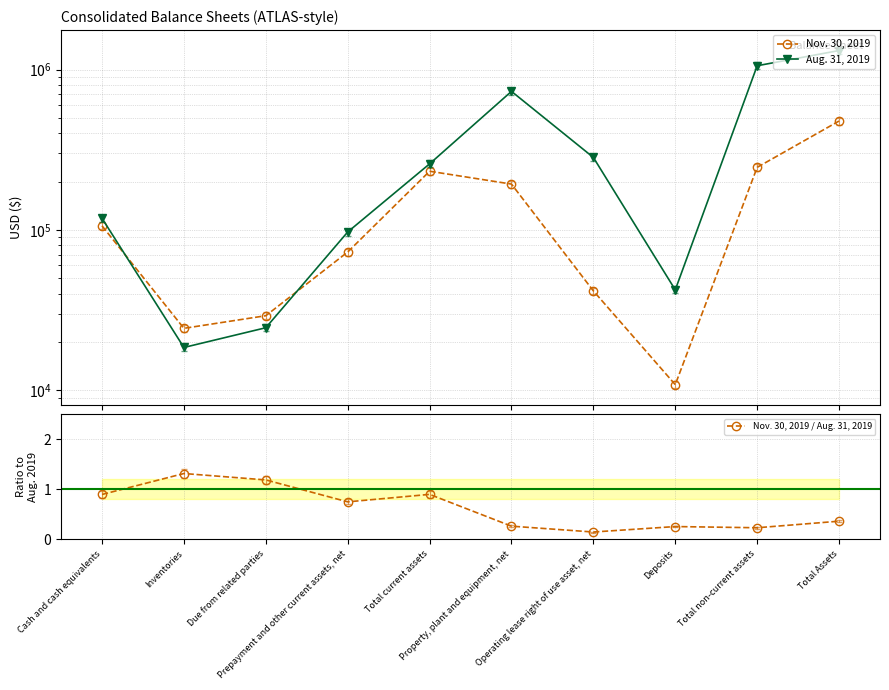

What is the value of the Nov. 30, 2019 / Aug. 31, 2019 point at the 4th from the left?

0.7